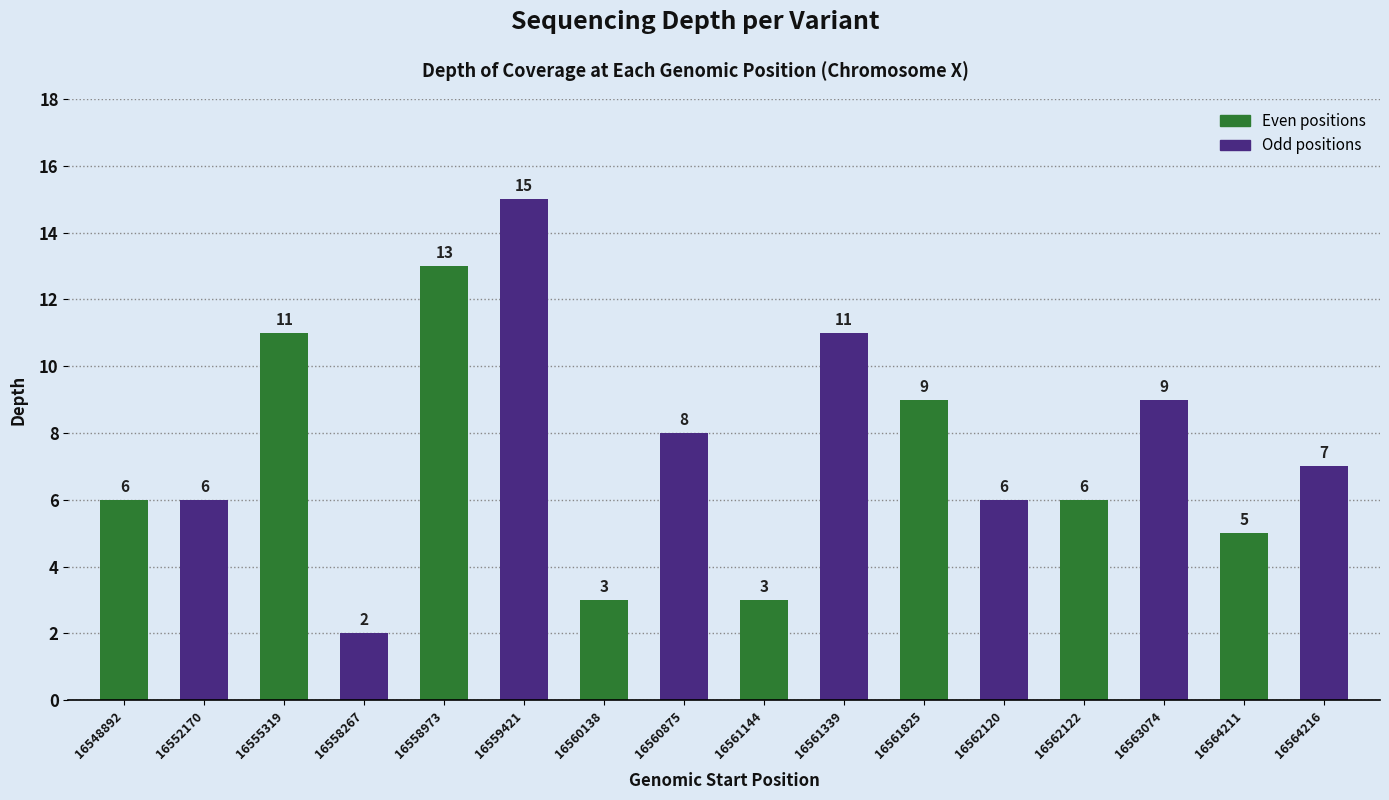

What value does the data have at 16558973?

13